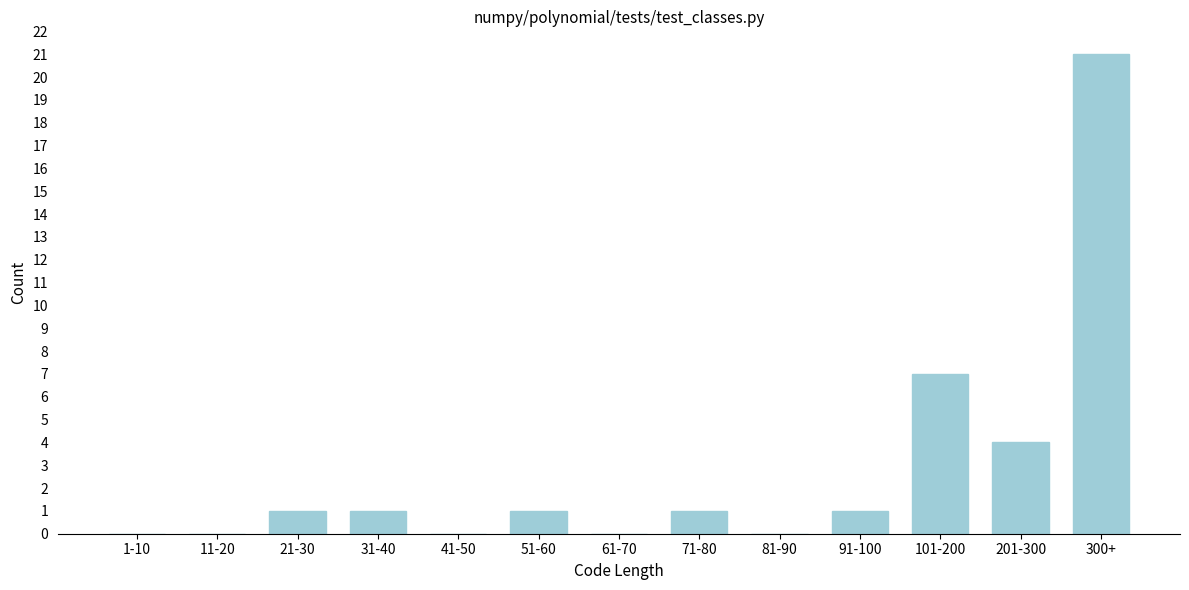

Reading left to right, extract all data points from this chart.

1-10=0	11-20=0	21-30=1	31-40=1	41-50=0	51-60=1	61-70=0	71-80=1	81-90=0	91-100=1	101-200=7	201-300=4	300+=21